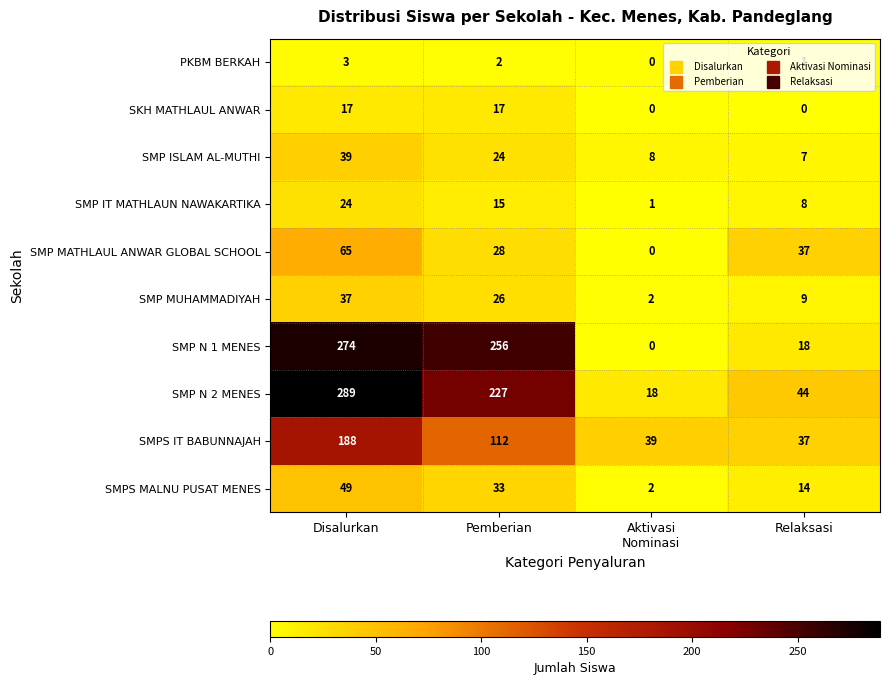

Where does the SMP IT MATHLAUN NAWAKARTIKA series first go above 15?

Disalurkan